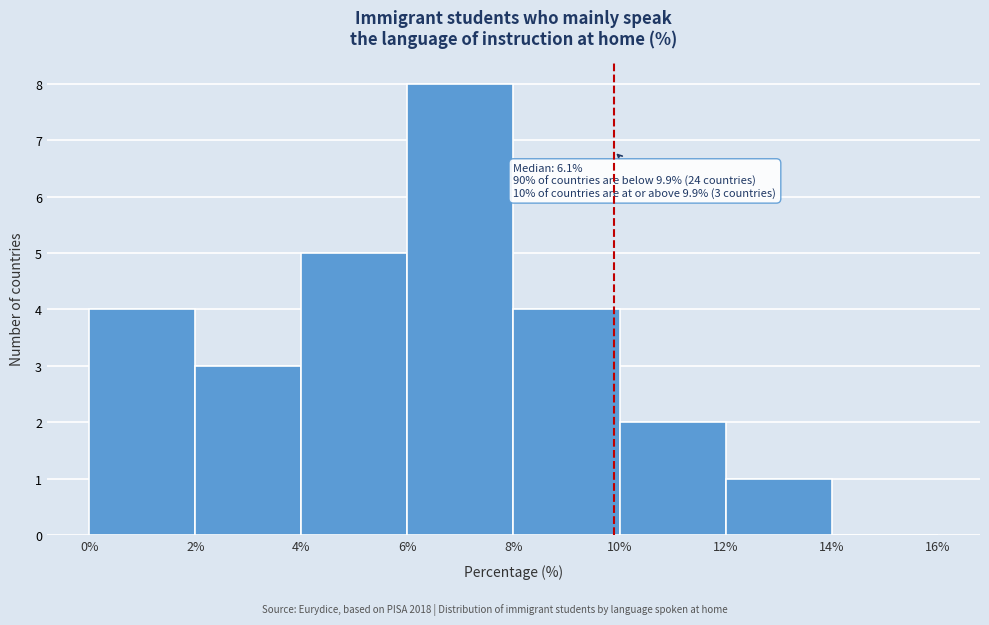

Over which range of the x-axis is the bar tallest?

6% to 8%